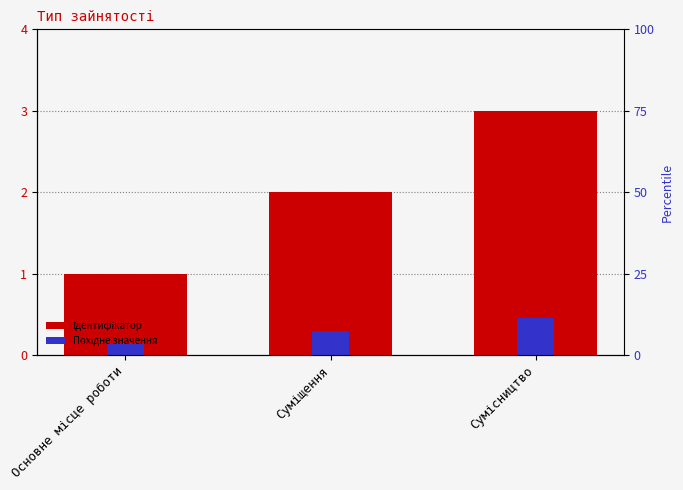

How many bars are there in each group?

2